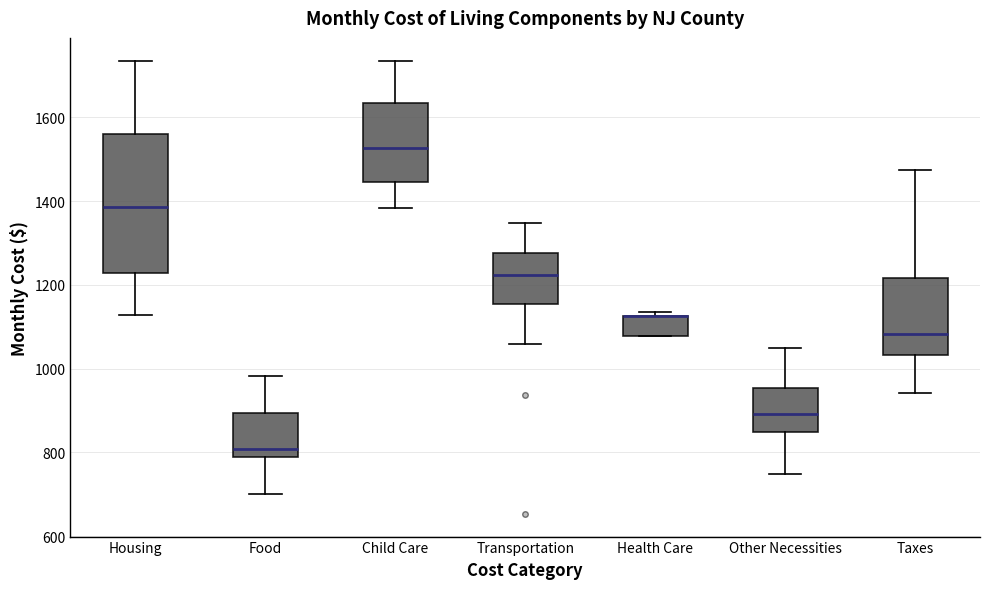

Reading left to right, transcribe this box plot: for each box, give where its median line is, the range the box spans, and where its two whiskers end, as read against the y-axis. The values are not printed on the chart, so give them approximately, as read against the axis.

Housing: median 1380, box 1220 to 1560, whiskers 1120 to 1740
Food: median 800, box 780 to 900, whiskers 700 to 980
Child Care: median 1520, box 1440 to 1640, whiskers 1380 to 1740
Transportation: median 1220, box 1160 to 1280, whiskers 1060 to 1340
Health Care: median 1120 (drawn on the box's upper edge), box 1080 to 1120, whiskers 1080 to 1140
Other Necessities: median 900, box 840 to 960, whiskers 740 to 1060
Taxes: median 1080, box 1040 to 1220, whiskers 940 to 1480